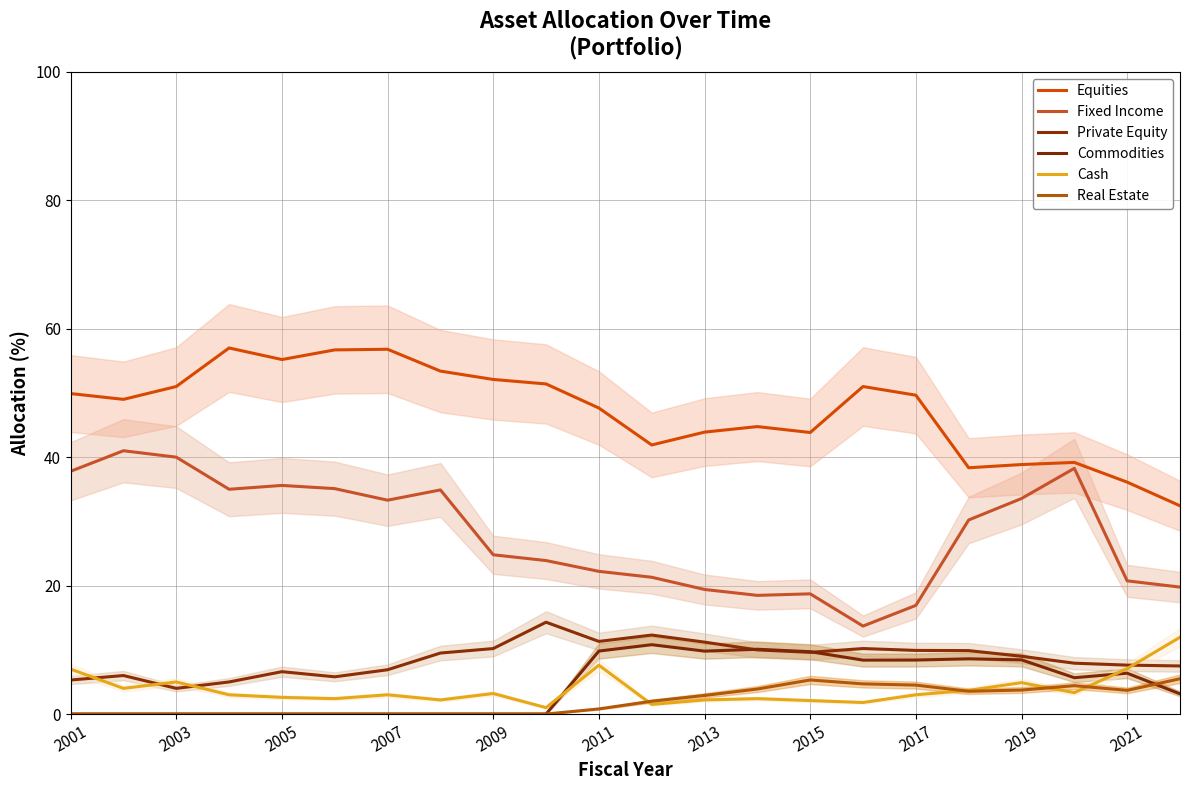

After their last crossing, which series has the higher values: Real Estate or Cash?

Cash